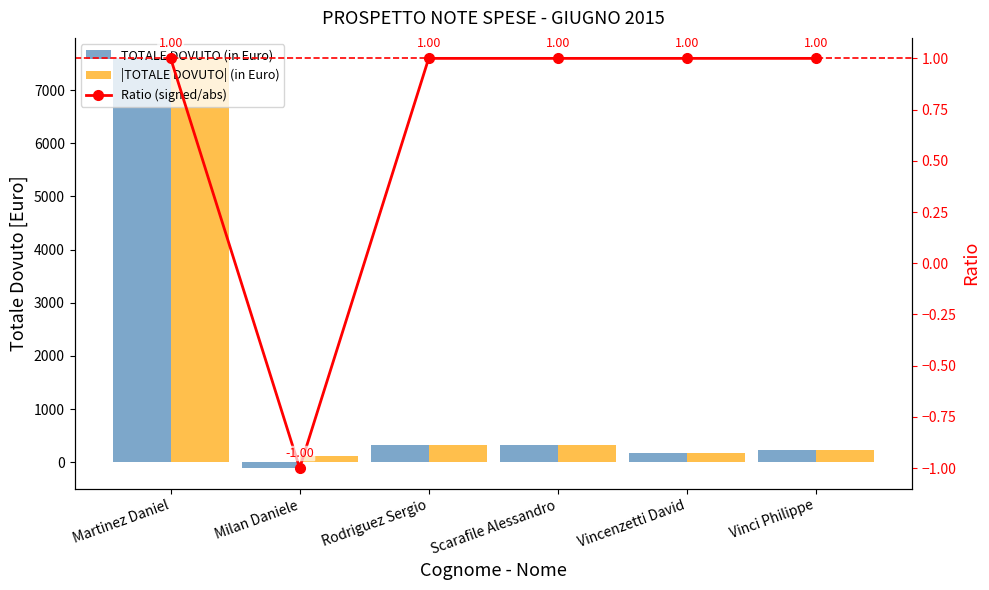

Reading left to right, extract all data points from this chart.

TOTALE DOVUTO (in Euro): 7597.7	-110.3	329.1	319.8	176.5	239.3
|TOTALE DOVUTO| (in Euro): 7597.7	110.3	329.1	319.8	176.5	239.3
Ratio (signed/abs): 1.0	-1.0	1.0	1.0	1.0	1.0